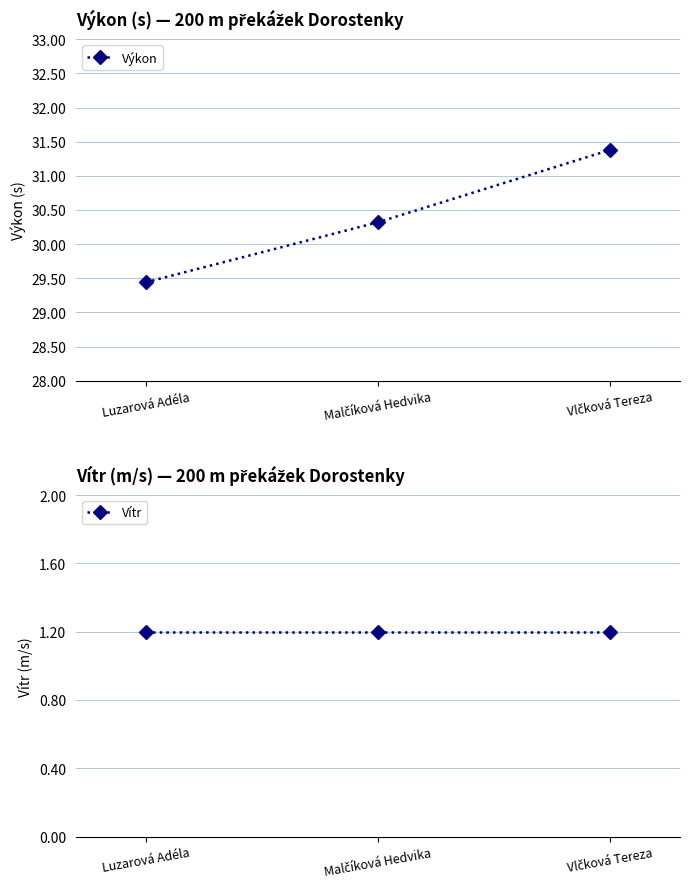

What is the sum of all Výkon values?

91.1